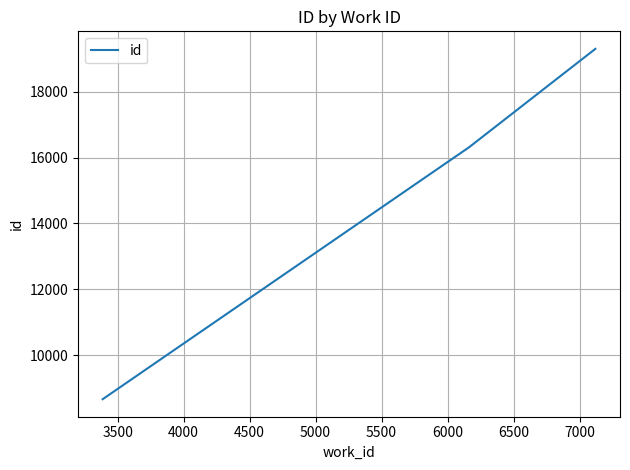

What is the minimum value shown in the chart?

8668